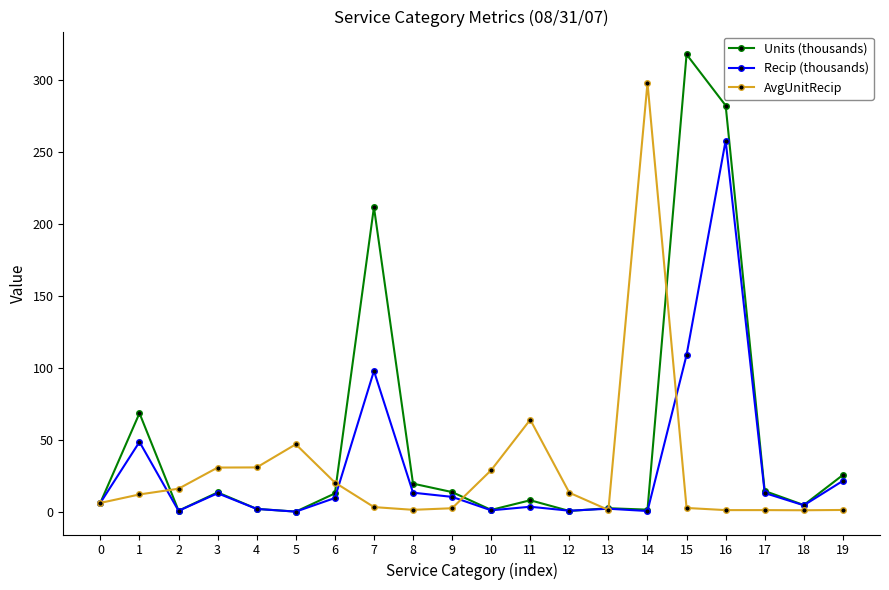

Between 1 and 3, which series saw the biggest shift?

Units (thousands)